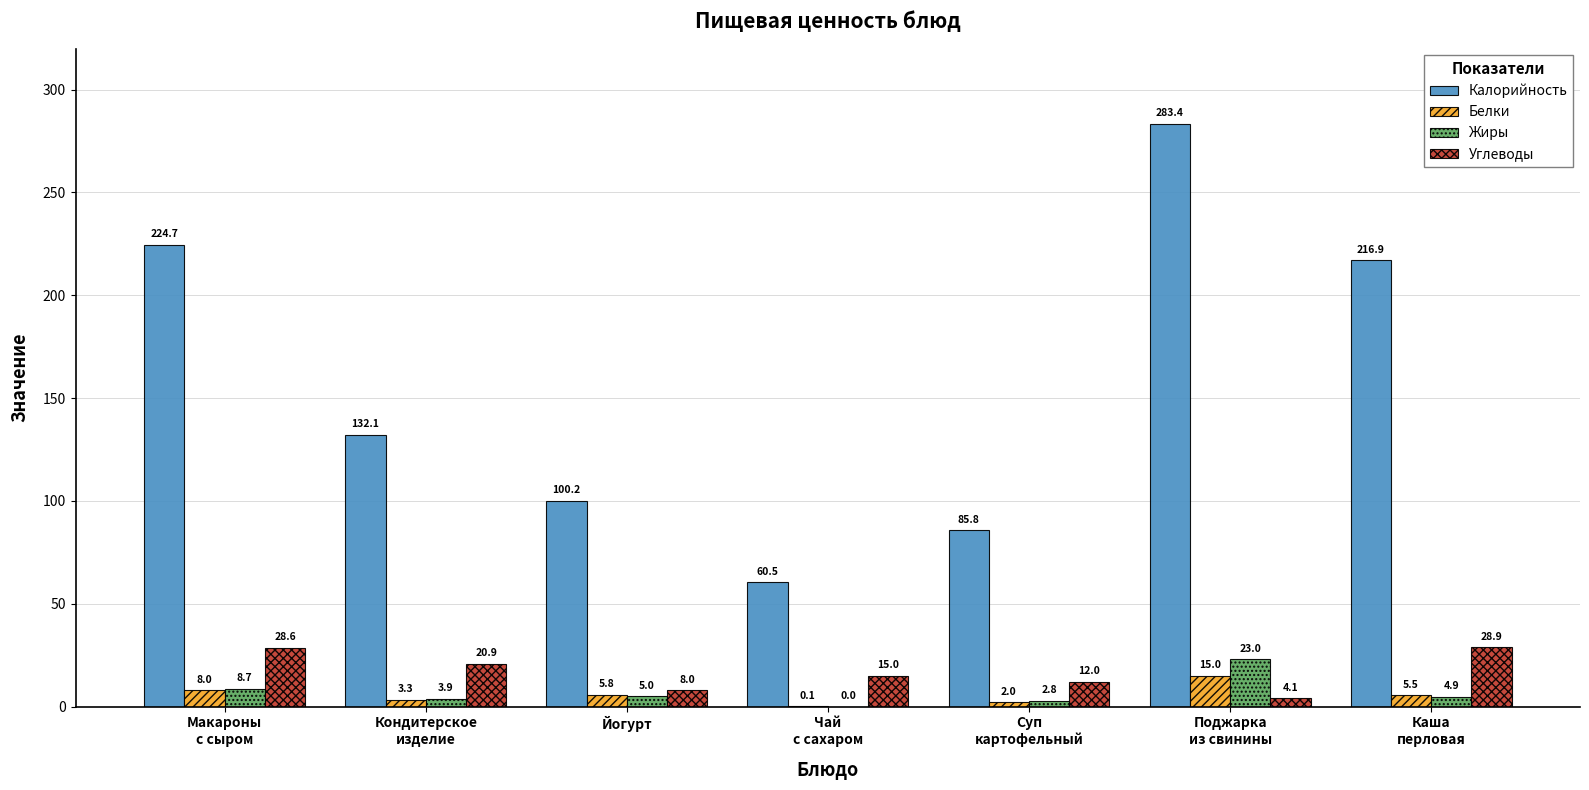

The value of Калорийность at Йогурт is 100.2. True or false?

True